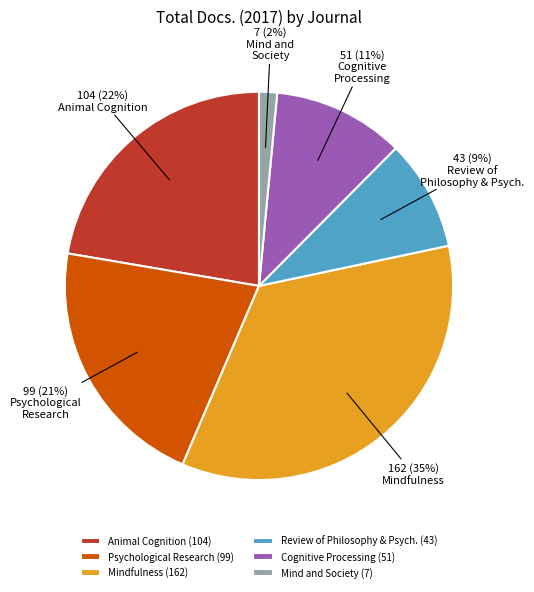

To the nearest percent, what percentage of the pie is Mind and Society (7)?

2%